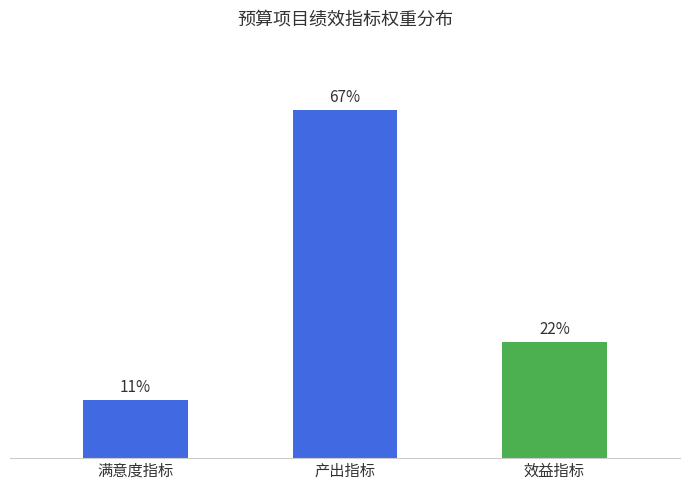

At which category does the chart reach its peak across all series?

产出指标